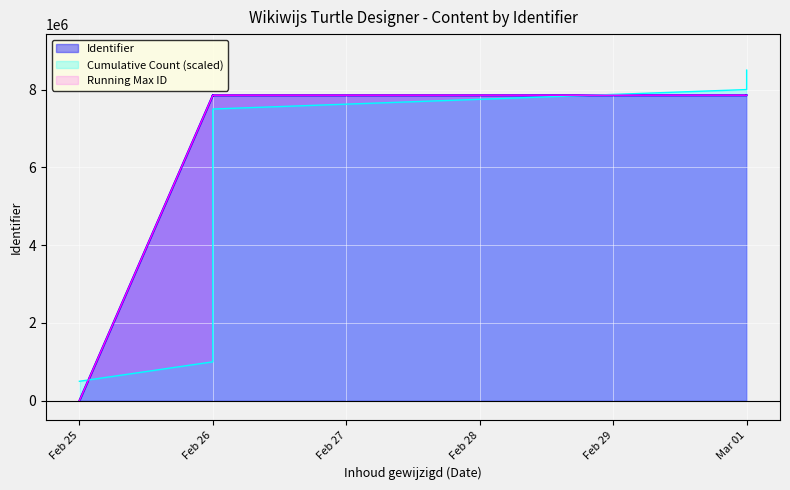

What is the value of the 4th point from the left?

7852817